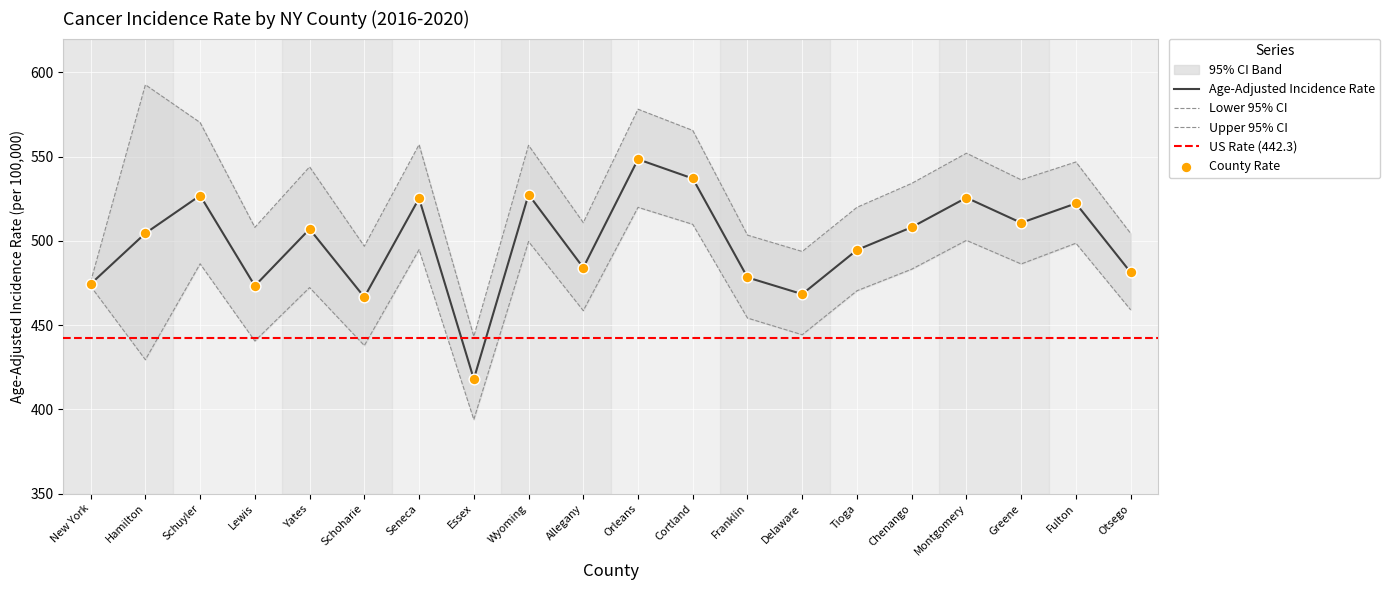

Is the value of Lower 95% CI at Hamilton greater than the value of Upper 95% CI at Tioga?

No